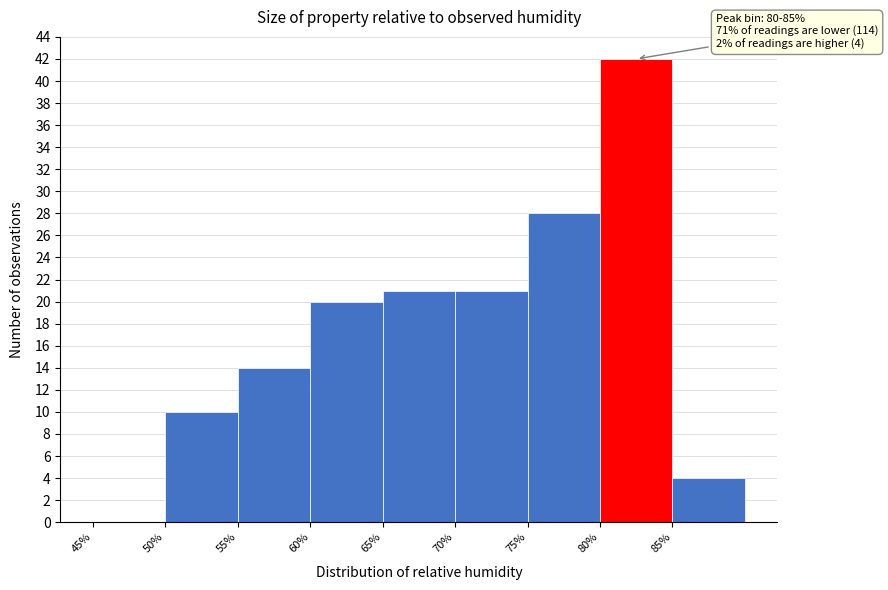

Over which range of the x-axis is the bar tallest?

80 to 85